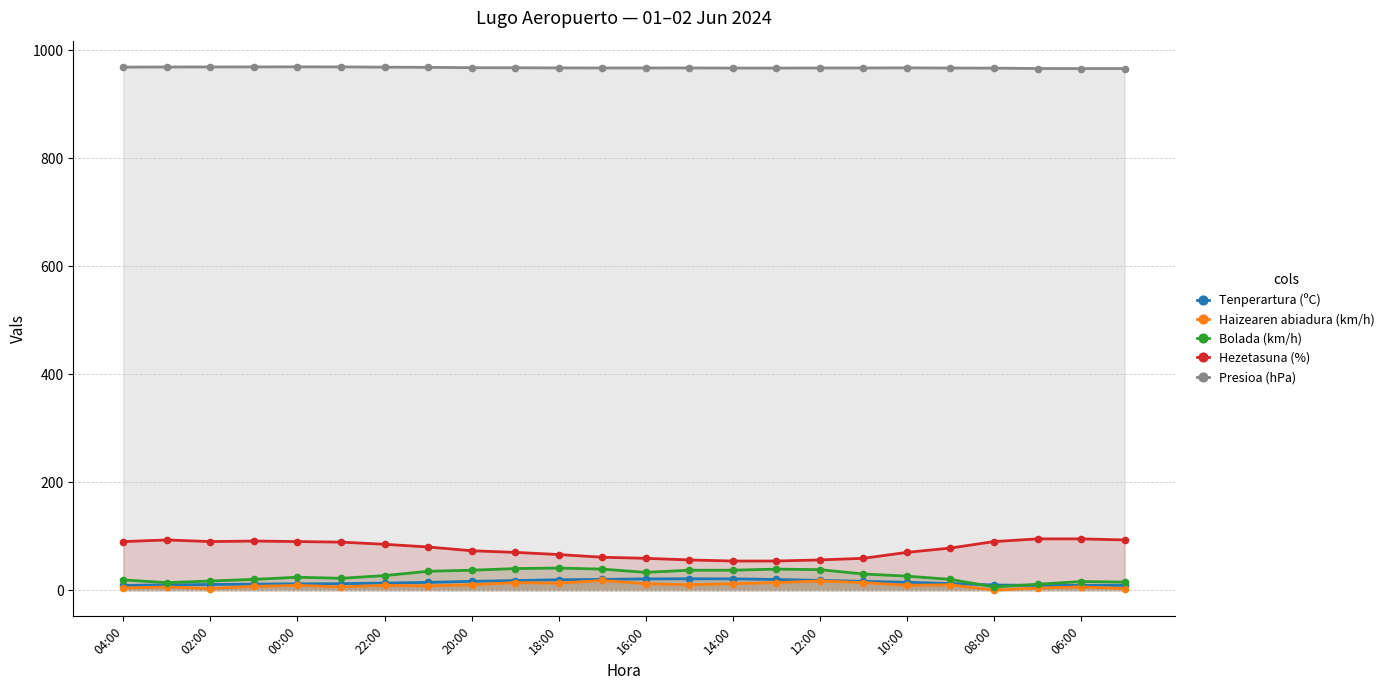

Is it true that Hezetasuna (%) equals 70.0 at 10:00?

True